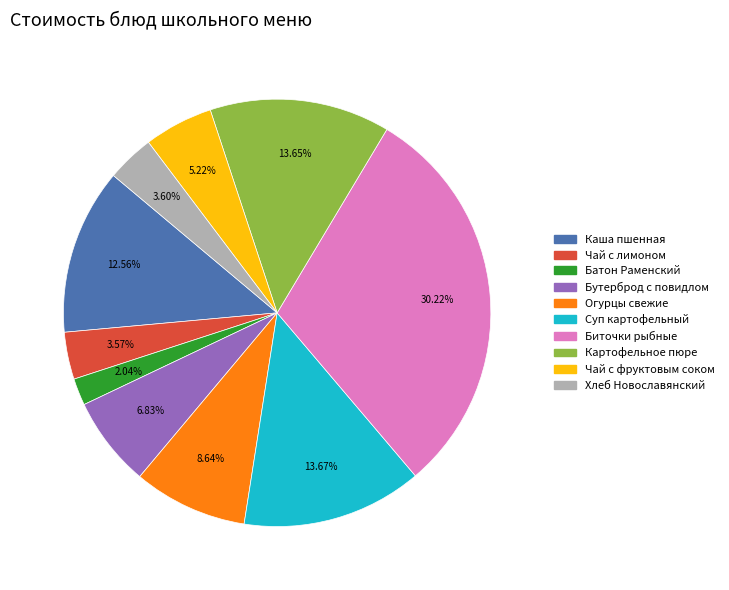

Does any single category account for the majority?

No